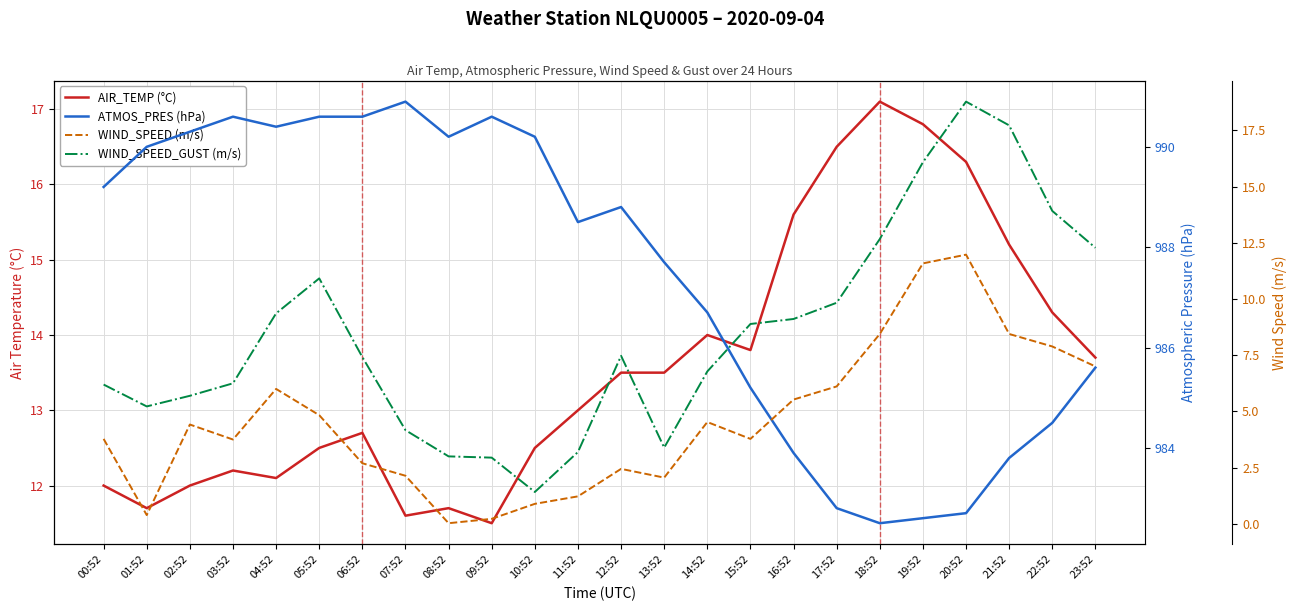

What is the value of the WIND_SPEED (m/s) point at the 2nd from the left?

0.4